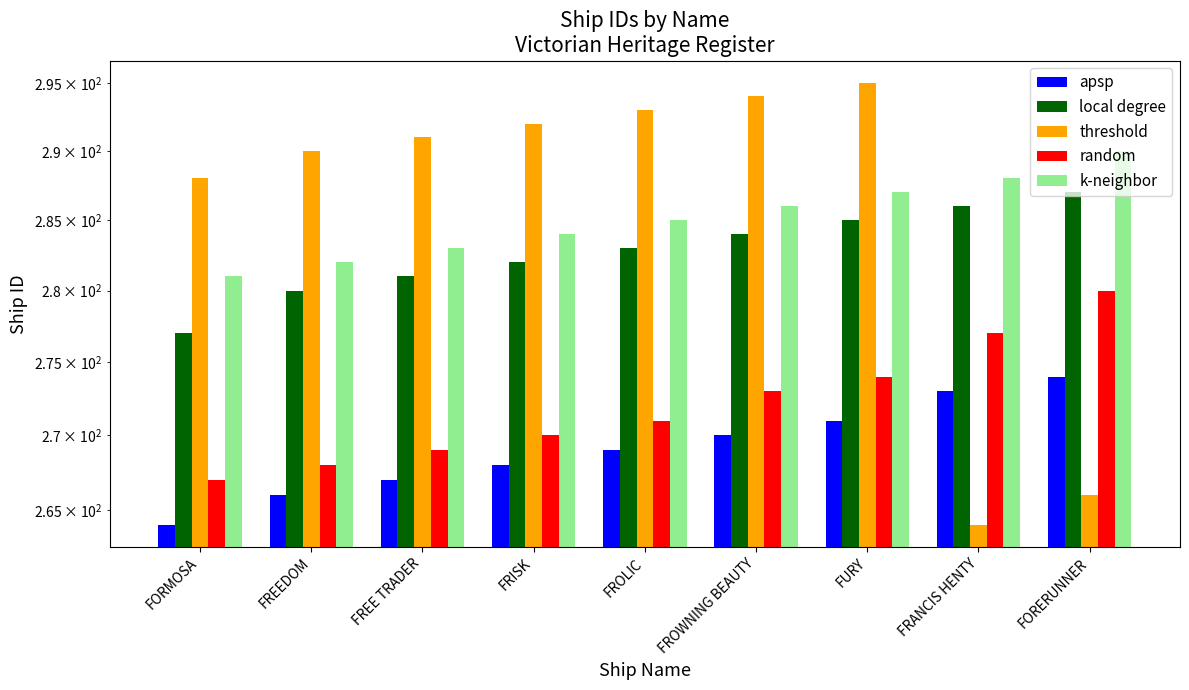

What is the total value across all series at FRANCIS HENTY?

1388